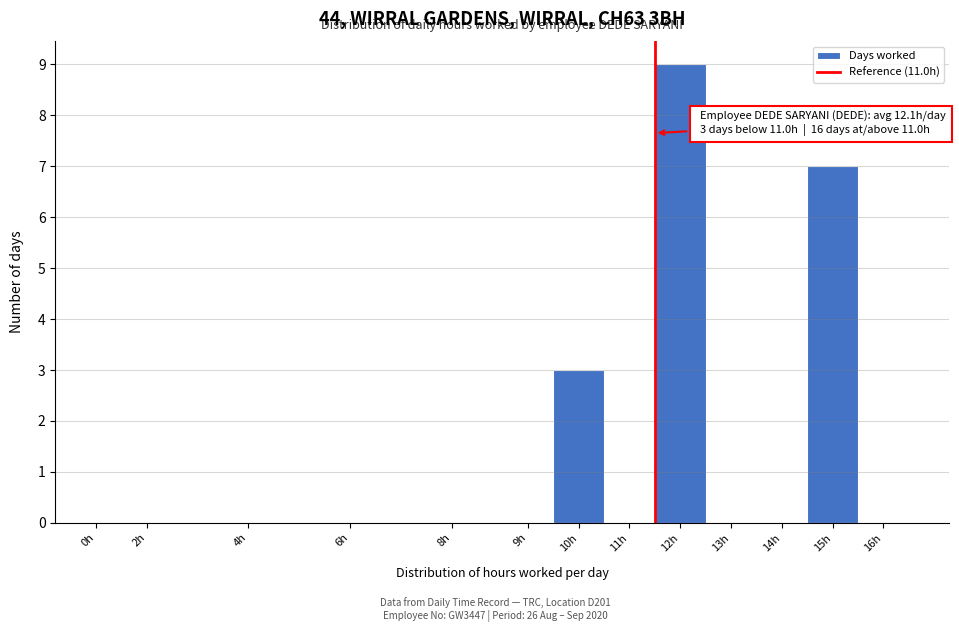

Reading right to left, list all the values displayed in this chart.

16h=0	15h=7	14h=0	13h=0	12h=9	11h=0	10h=3	9h=0	8h=0	6h=0	4h=0	2h=0